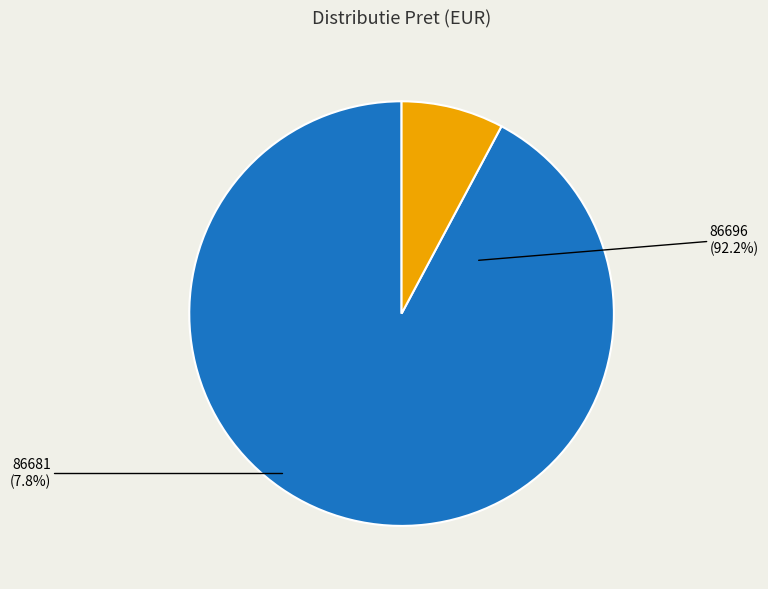

Combined, do 86681 and 86696 account for over 50%?

Yes